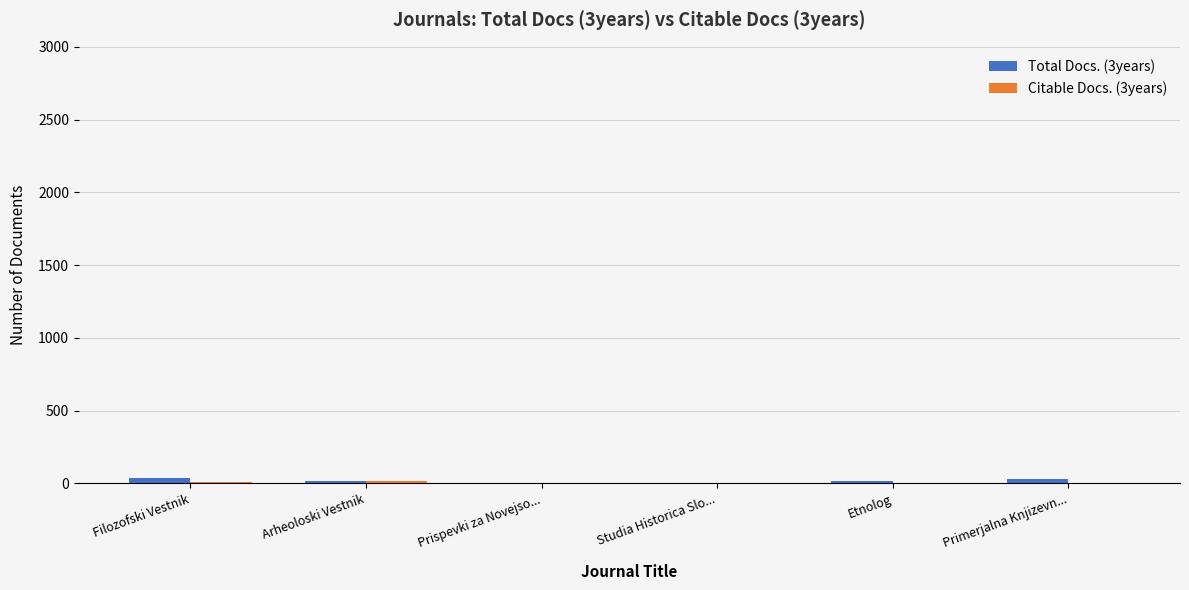

Count the number of data series in this chart.

2